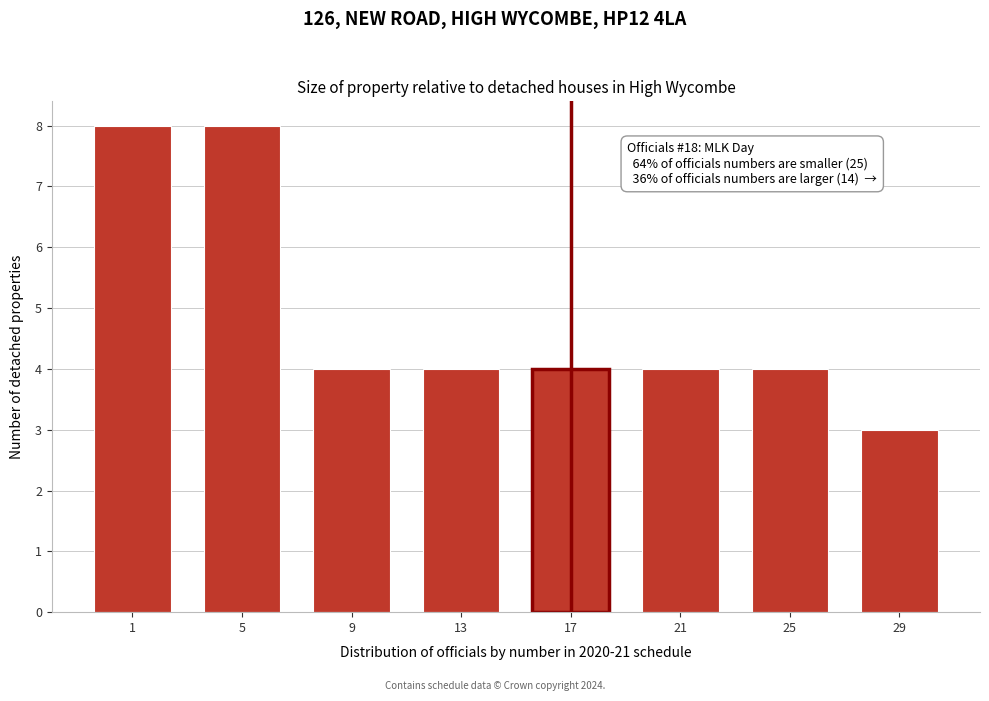

Reading right to left, what are all the values shown in this chart?

29=3	25=4	21=4	17=4	13=4	9=4	5=8	1=8